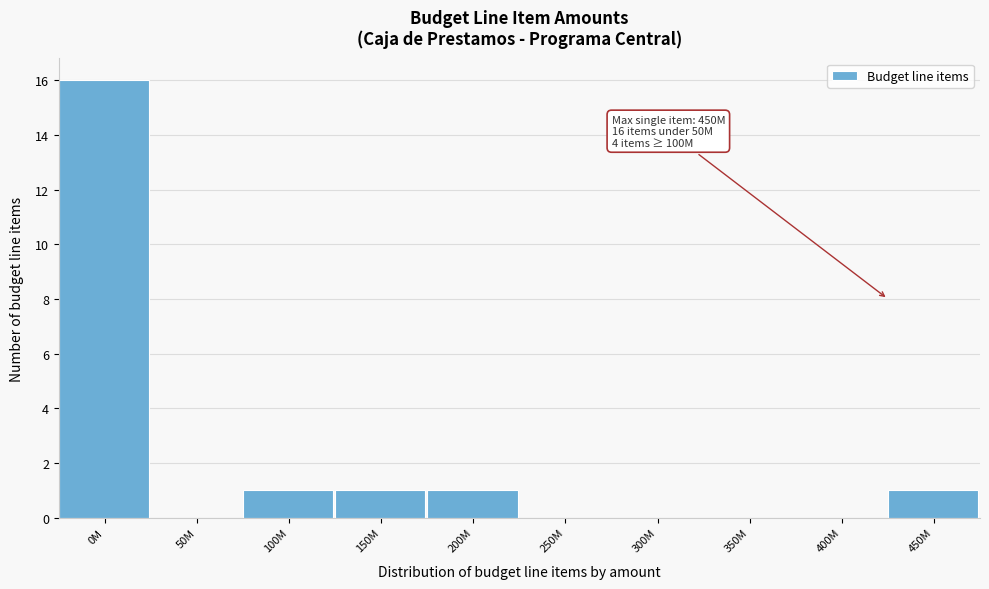

Reading right to left, extract all data points from this chart.

450M=1	400M=0	350M=0	300M=0	250M=0	200M=1	150M=1	100M=1	50M=0	0M=16